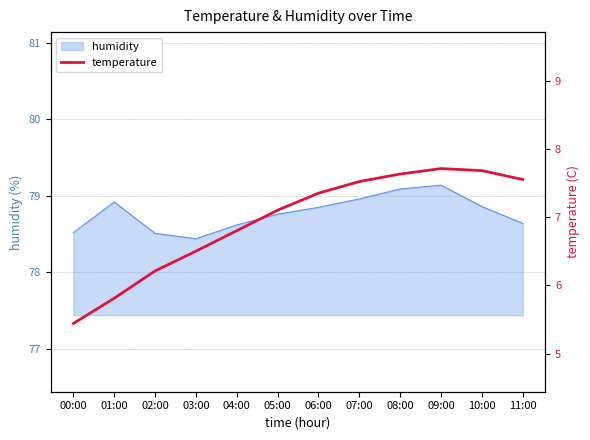

At which category does the chart reach its minimum across all series?

00:00